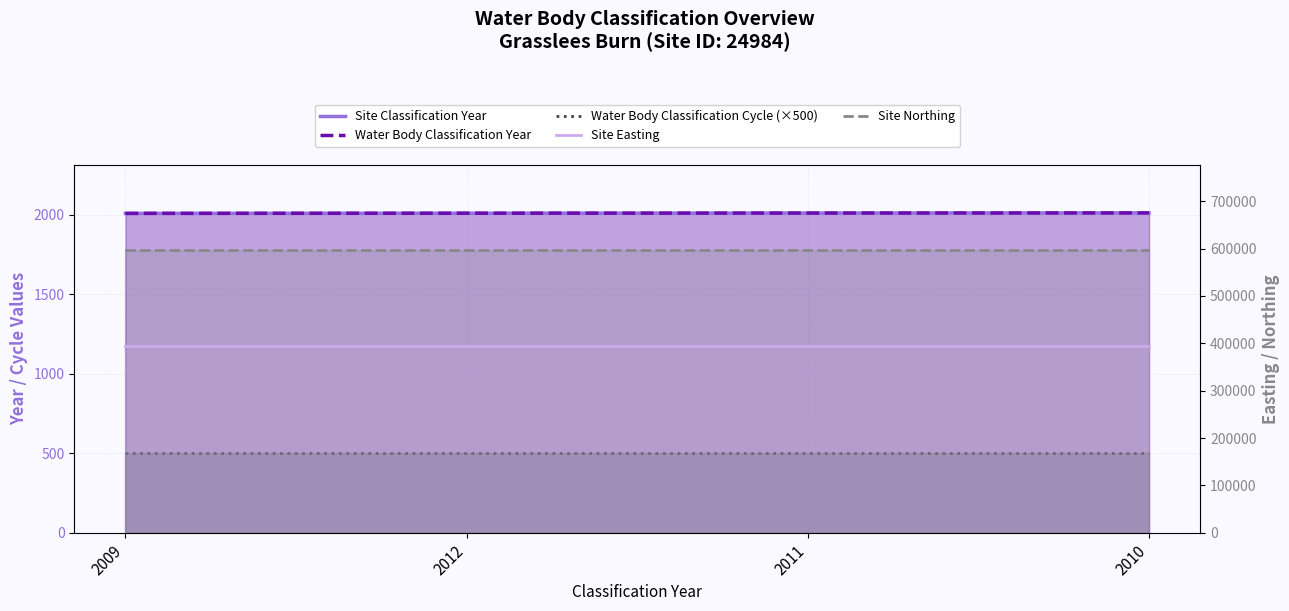

At which category does the chart reach its peak across all series?

2009